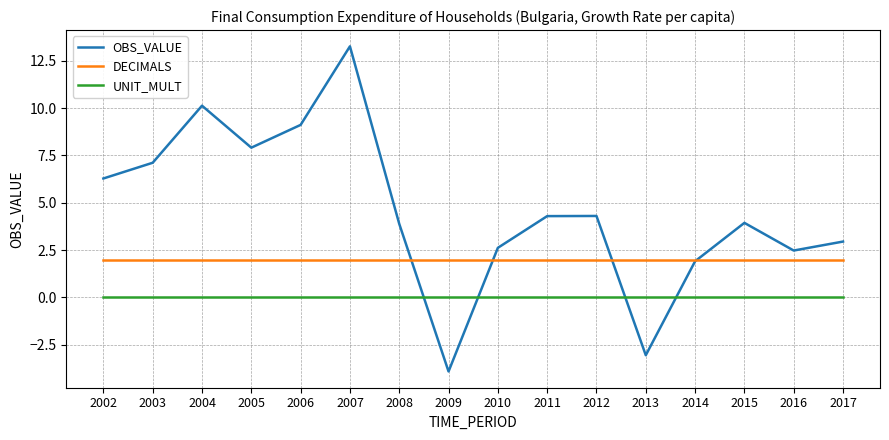

Where does the OBS_VALUE series first go above 4?

2002